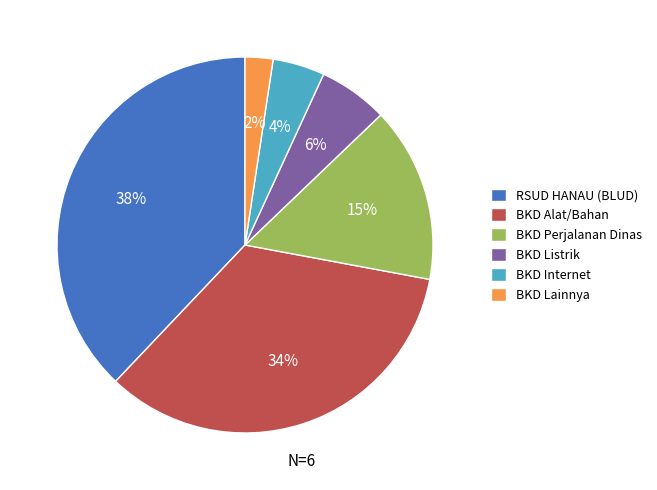

Is RSUD HANAU (BLUD) the majority of the pie?

No